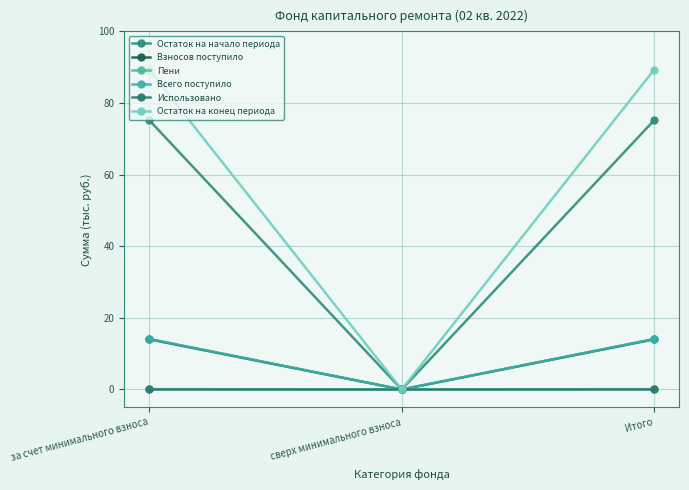

Count the number of data series in this chart.

6